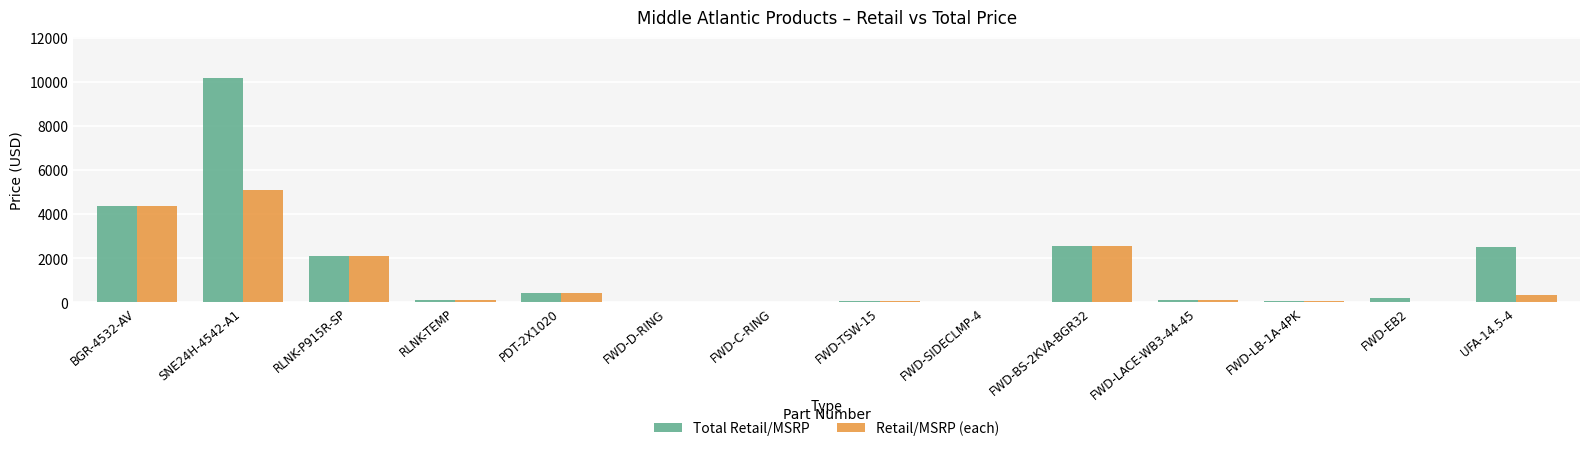

The value of Retail/MSRP (each) at FWD-LB-1A-4PK is 74. True or false?

True